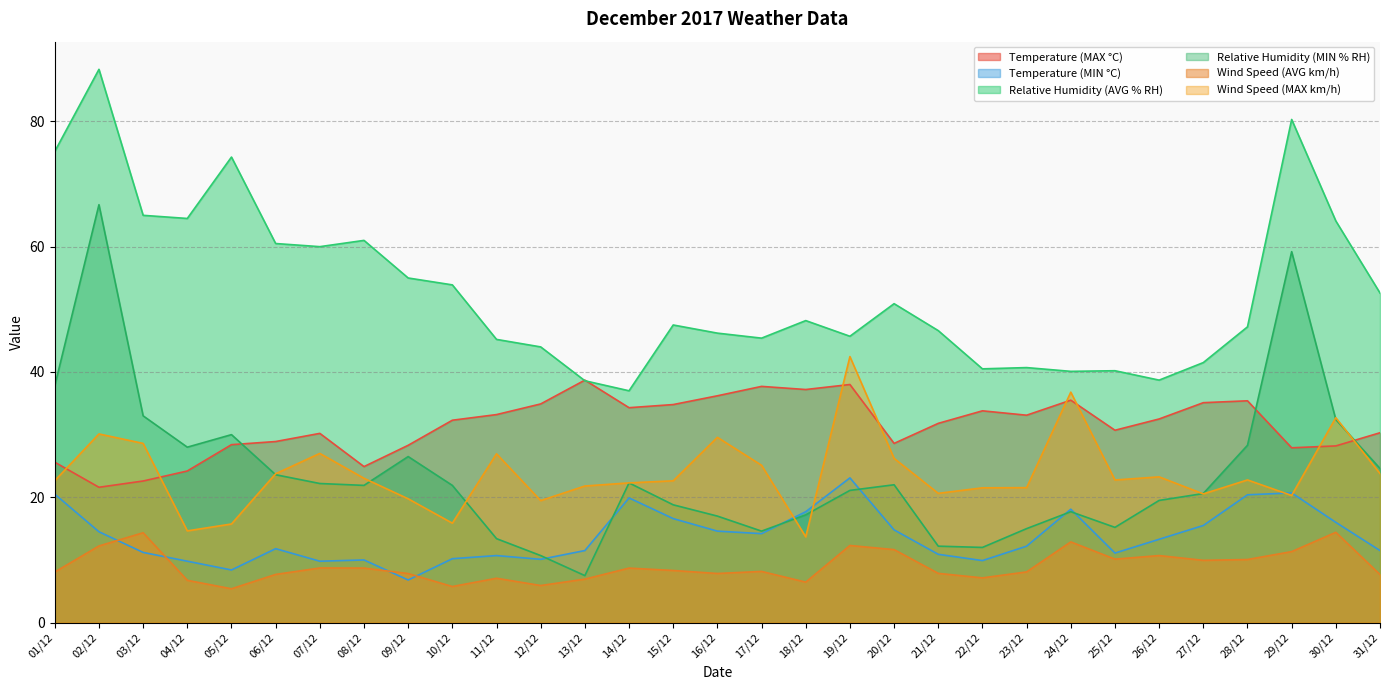

Where do Wind Speed (MAX km/h) and Relative Humidity (MIN % RH) first cross each other?

05/12 and 06/12